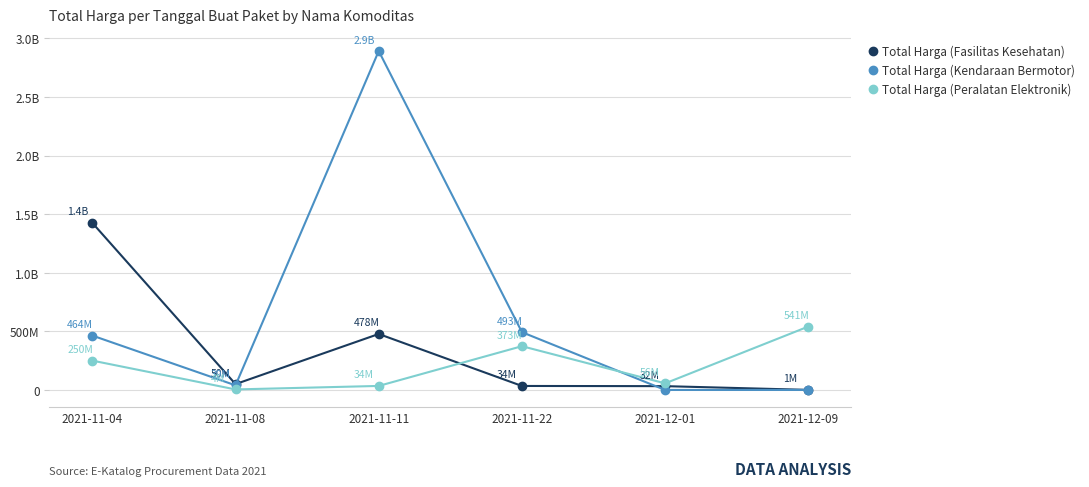

Does the chart have visible grid lines?

Yes